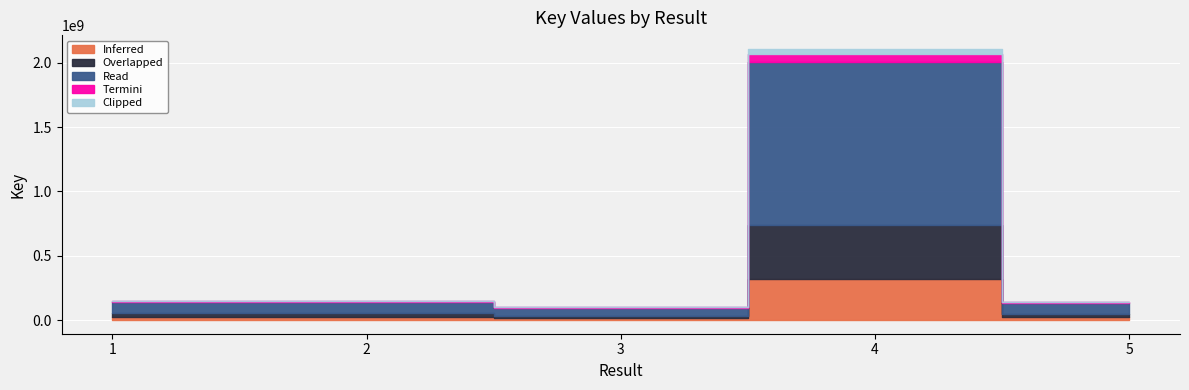

Rank the categories by value from highest to lowest.

4, 2, 1, 5, 3